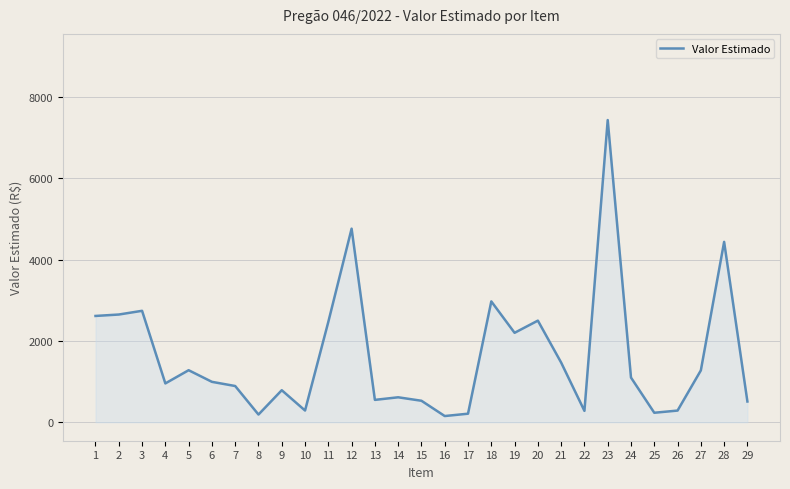

What is the difference between the values at 25 and 2?

2417.0